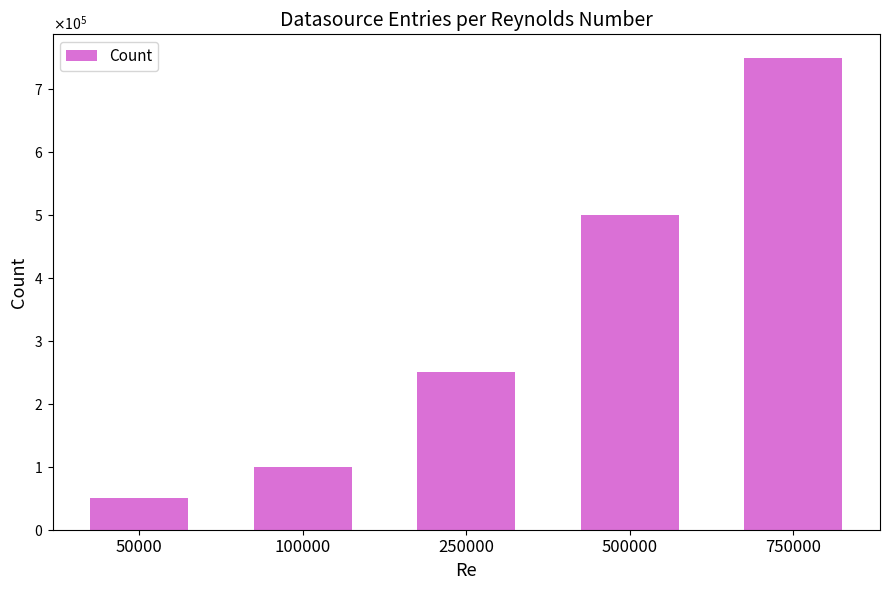

What is the change in value from 250000 to 500000?

+250000